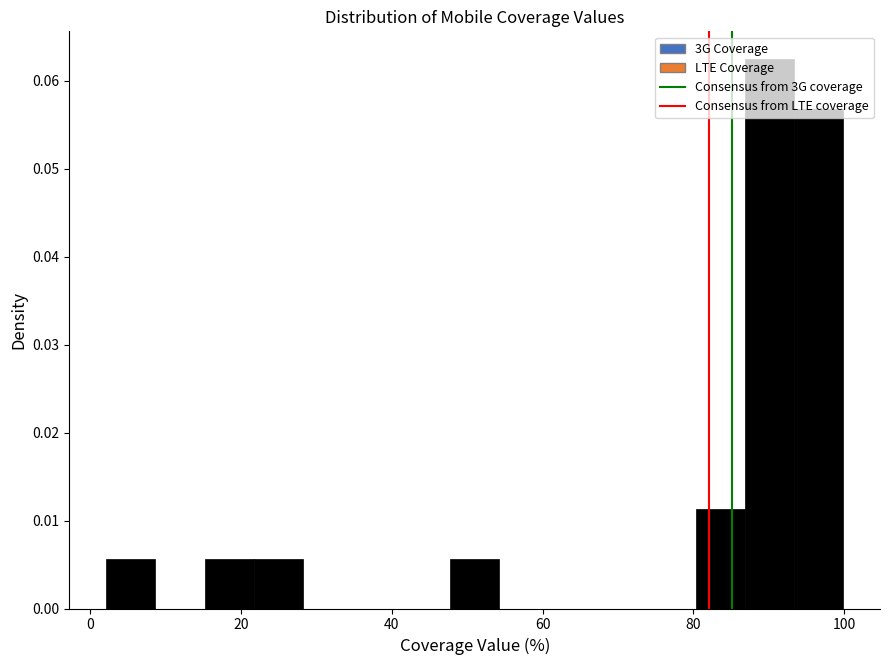

Read against the x-axis, roughly where is the centre of the tallest bar?

90